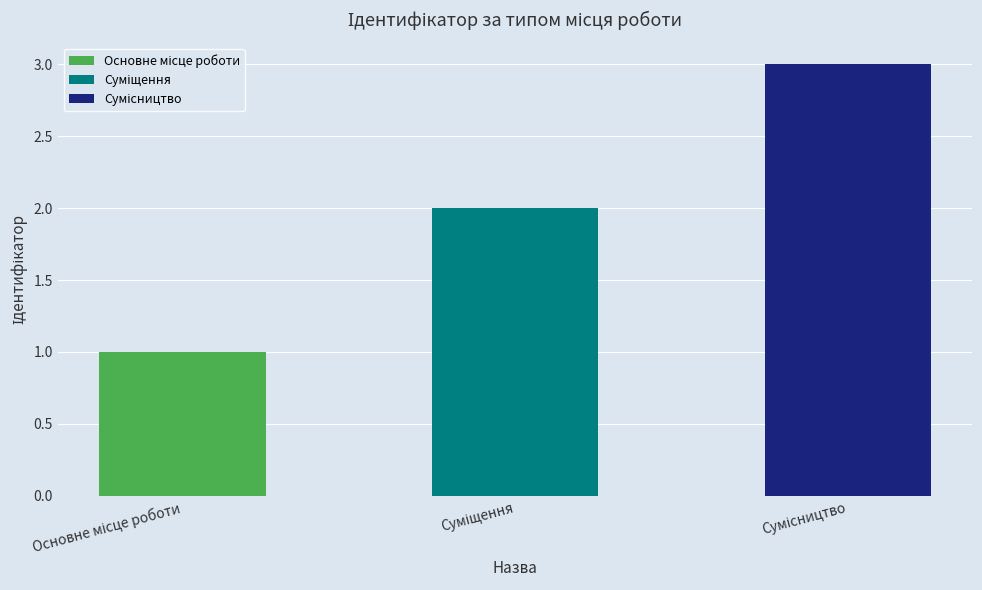

Are the bars horizontal?

No